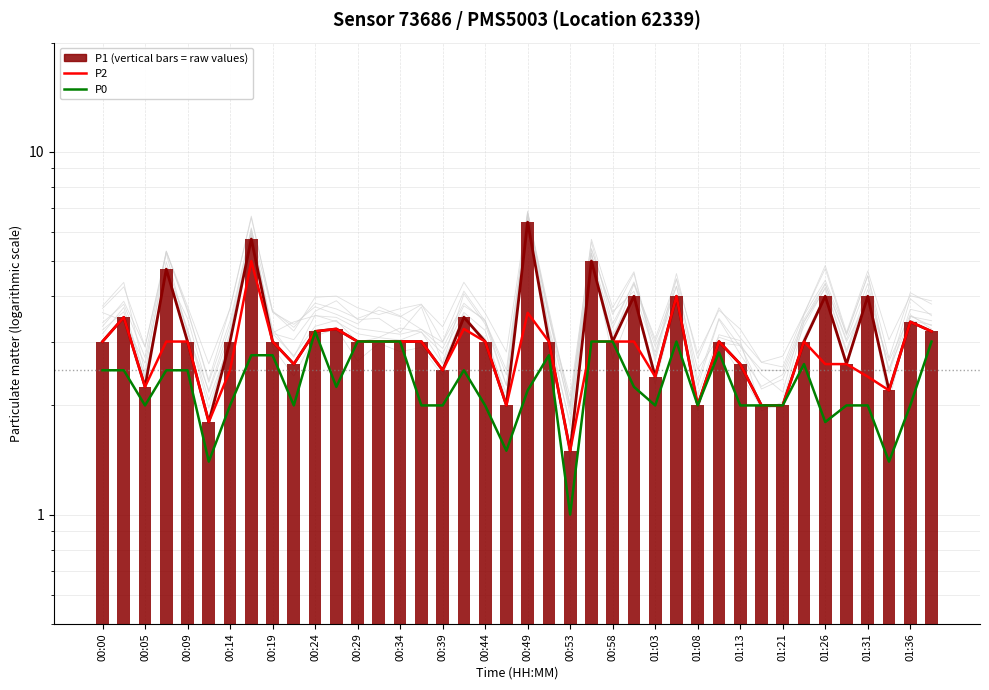

How many data points in P1 (bars = raw values) are less than 3?

13